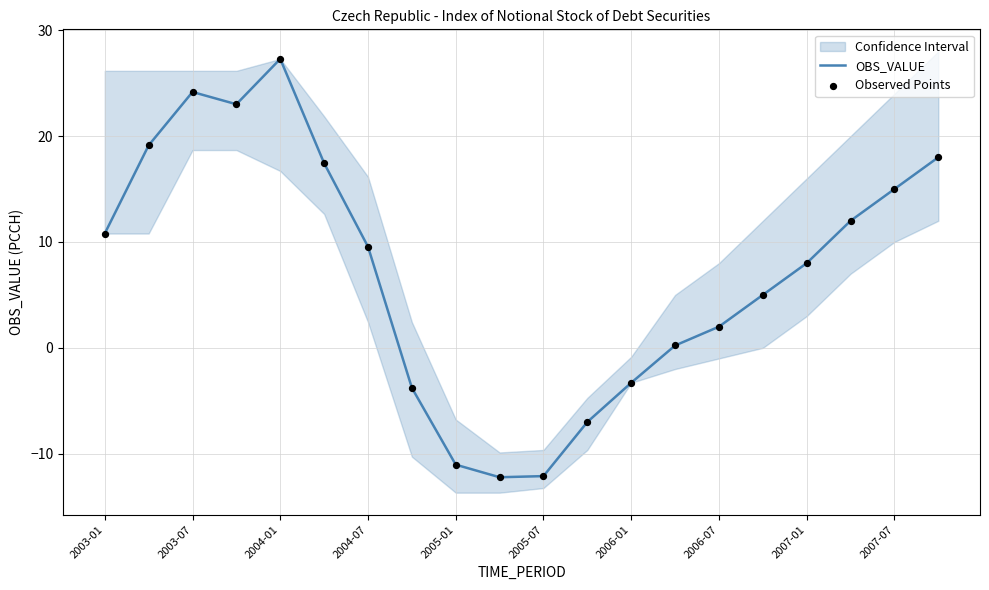

What are all the series names shown in the legend?

OBS_VALUE, Observed Points